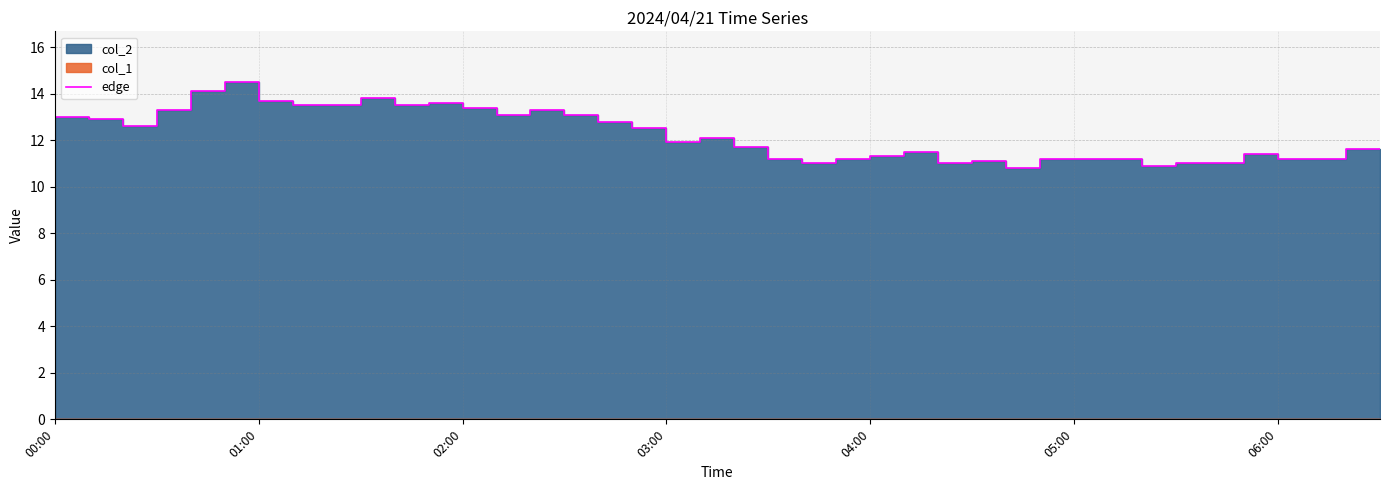

What is the sum of the values at 29 and 17?

23.6